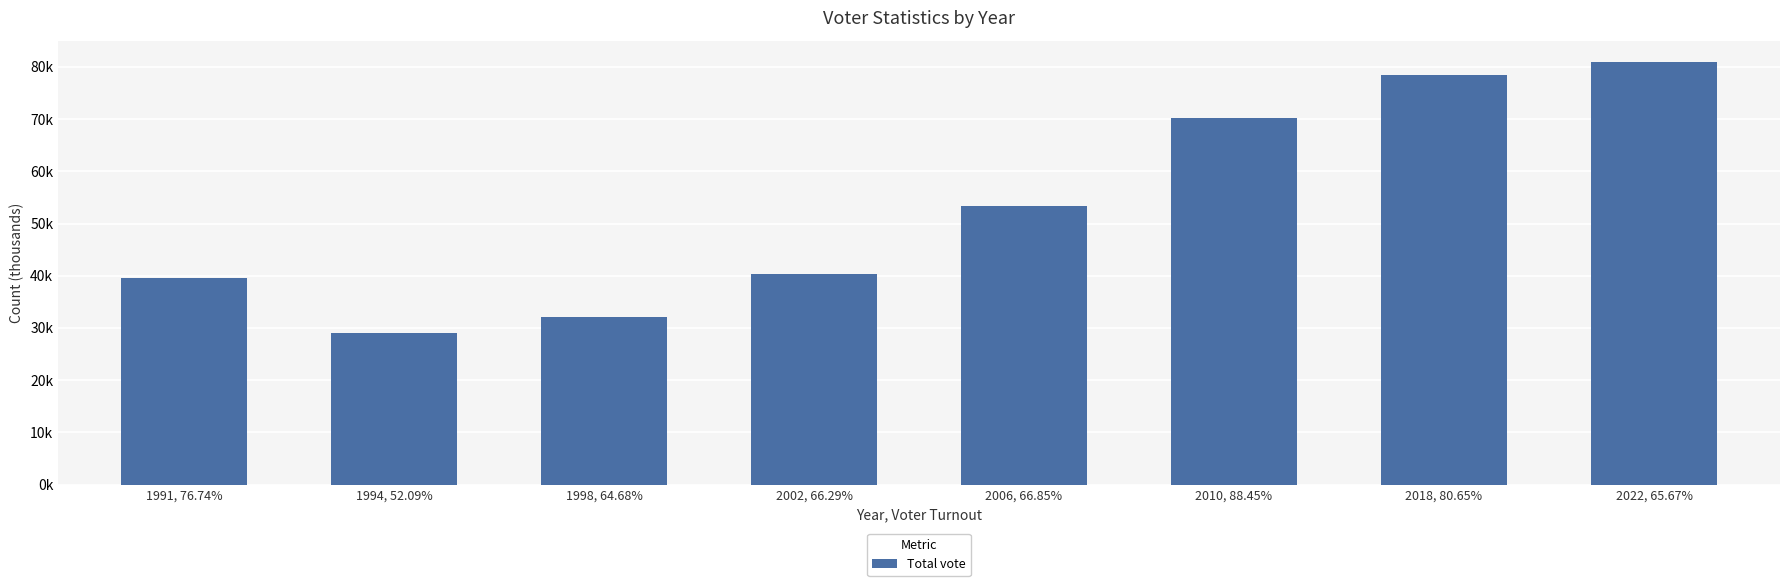

Reading left to right, extract all data points from this chart.

1991, 76.74%=39605	1994, 52.09%=29100	1998, 64.68%=32108	2002, 66.29%=40412	2006, 66.85%=53378	2010, 88.45%=70136	2018, 80.65%=78456	2022, 65.67%=80974